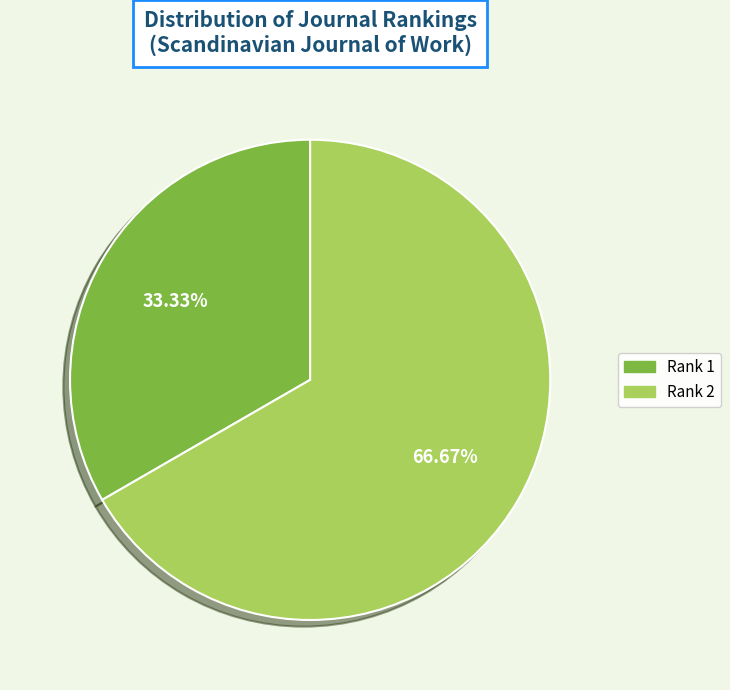

Is Rank 2 the majority of the pie?

Yes